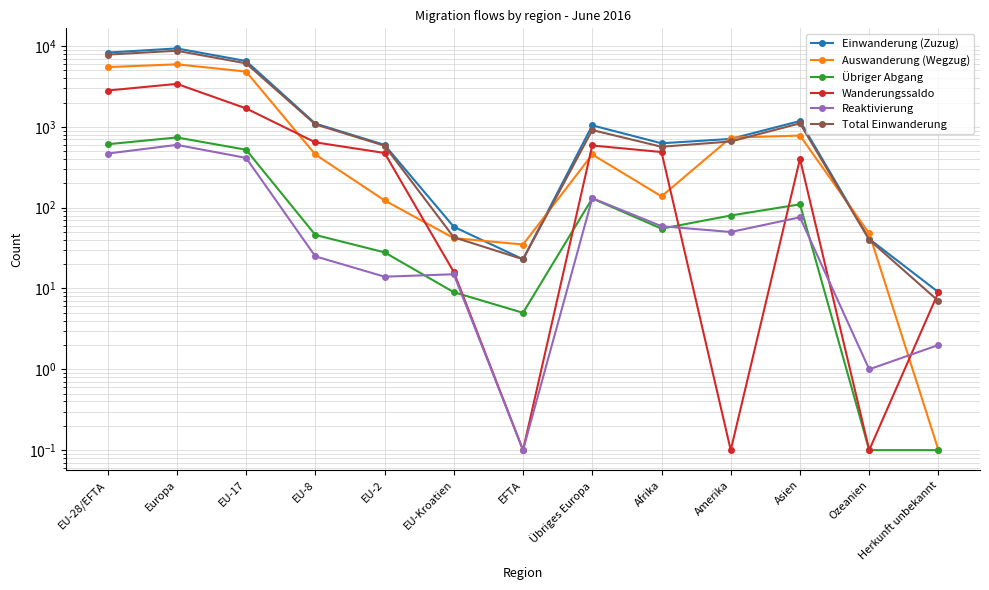

What is the difference between the highest and lowest values at EU-28/EFTA?

7829.0